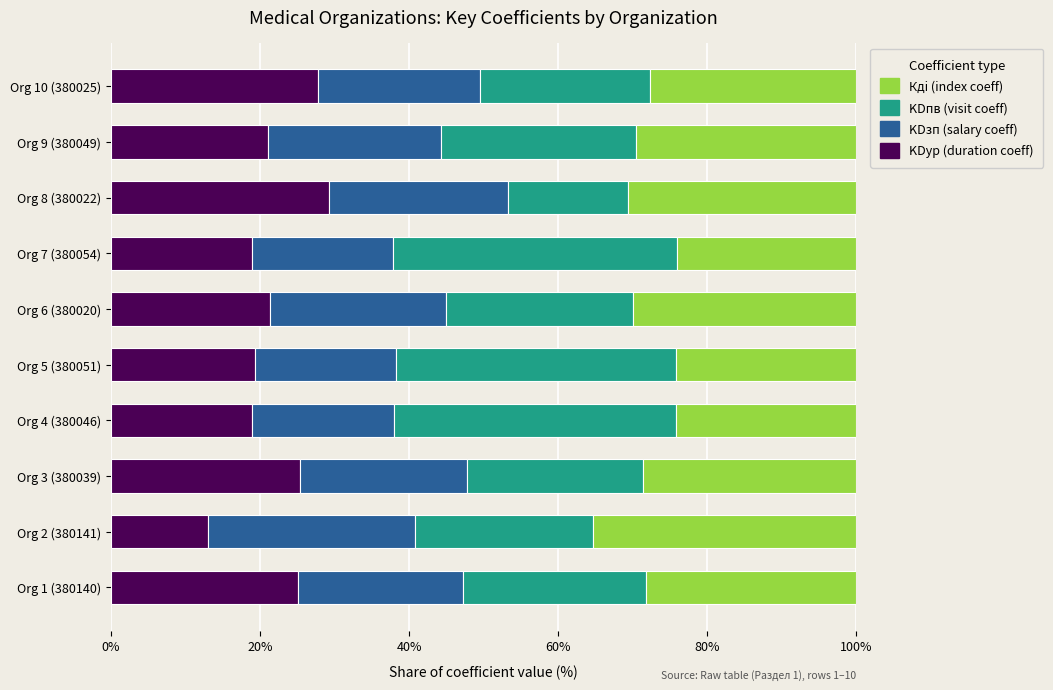

What is the lowest value of the KDур (duration coeff) series?

13.1